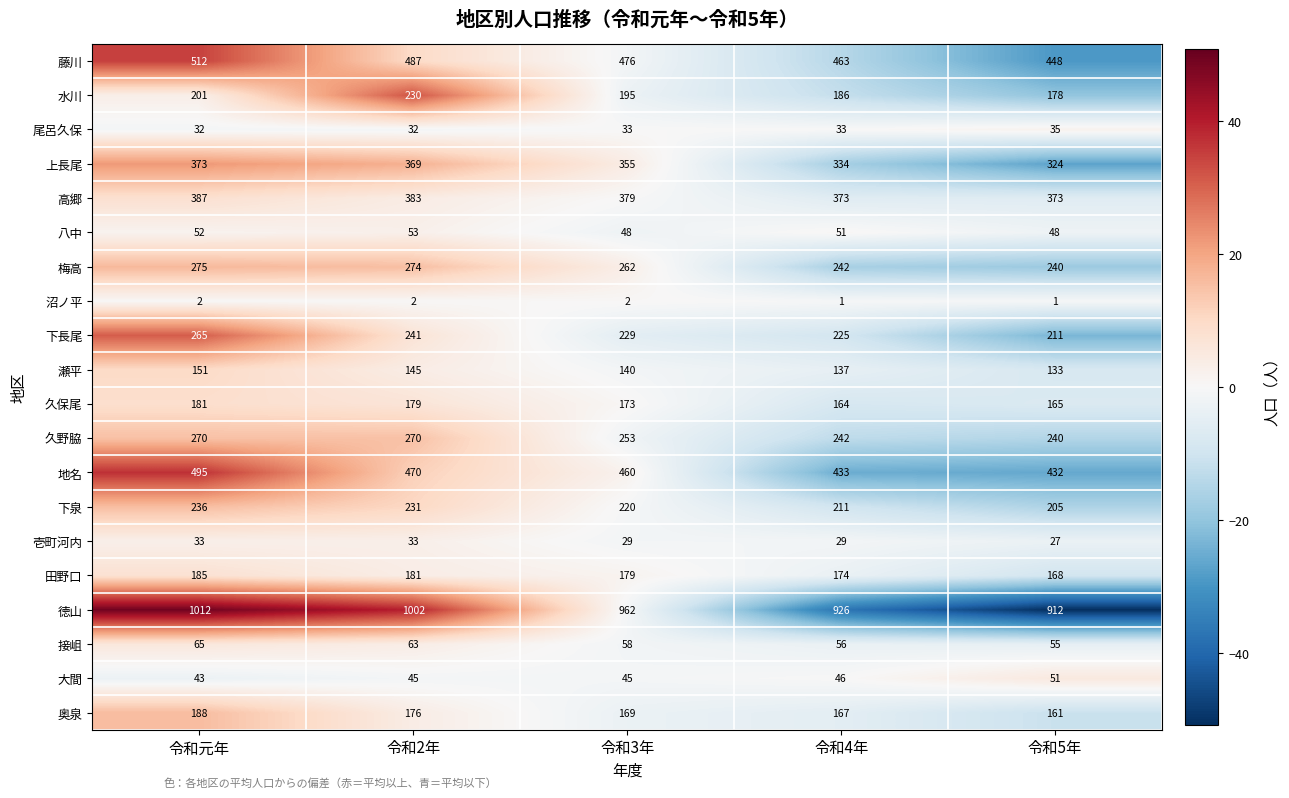

At which category does the chart reach its peak across all series?

令和元年